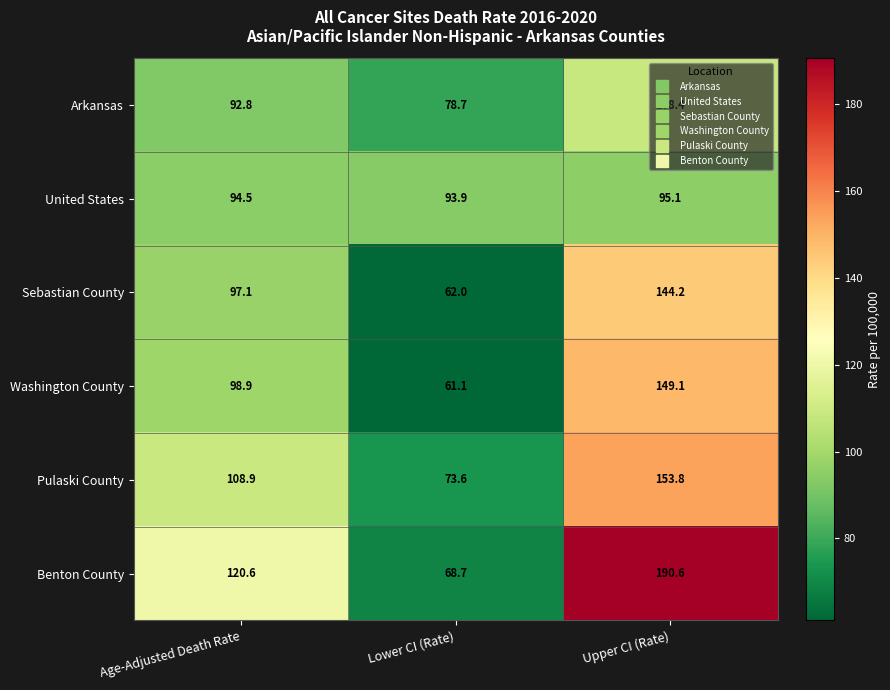

What is the sum of the Washington County values at Lower CI (Rate) and Upper CI (Rate)?

210.2